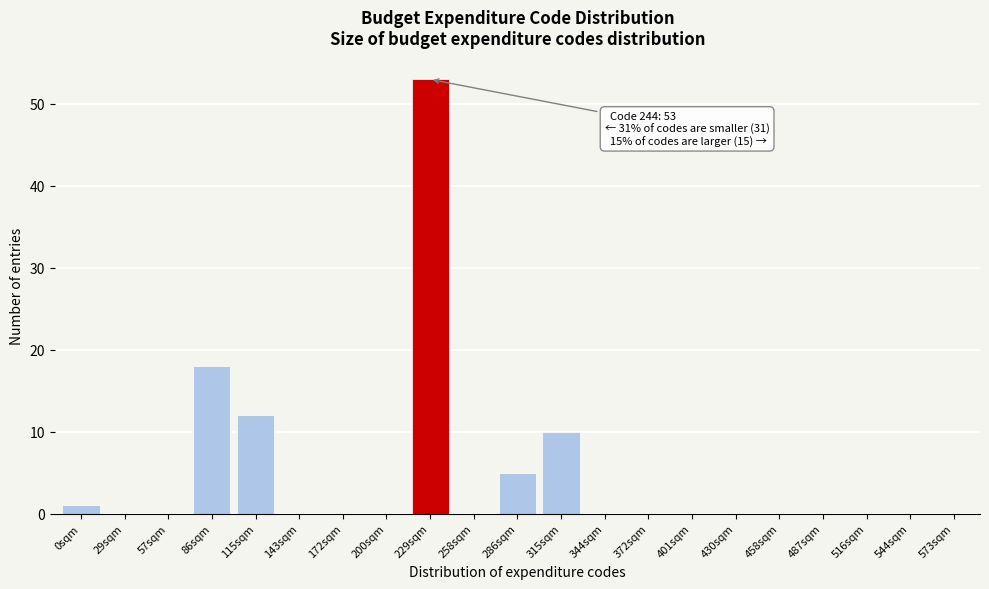

Reading left to right, extract all data points from this chart.

0sqm=1	29sqm=0	57sqm=0	86sqm=18	115sqm=12	143sqm=0	172sqm=0	200sqm=0	229sqm=53	258sqm=0	286sqm=5	315sqm=10	344sqm=0	372sqm=0	401sqm=0	430sqm=0	458sqm=0	487sqm=0	516sqm=0	544sqm=0	573sqm=0